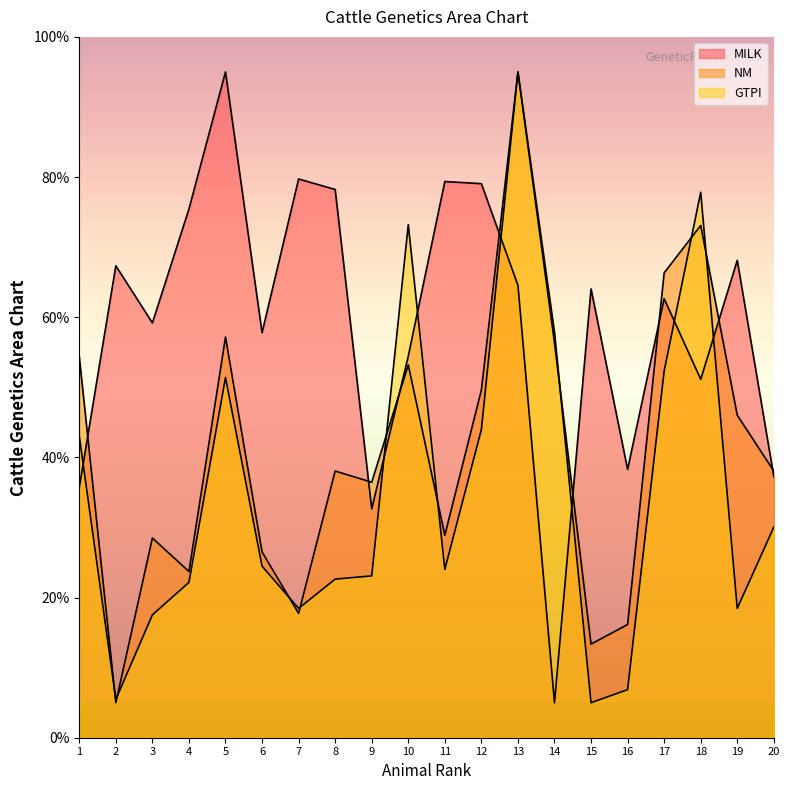

Reading left to right, what are all the values shown in this chart?

MILK: 1=35.7	2=67.3	3=59.2	4=75.4	5=95.0	6=57.8	7=79.7	8=78.2	9=32.7	10=54.4	11=79.4	12=79.1	13=64.6	14=5.0	15=64.0	16=38.3	17=62.6	18=51.1	19=68.1	20=37.3
NM: 1=54.4	2=5.0	3=28.5	4=23.7	5=57.2	6=26.5	7=17.7	8=38.1	9=36.5	10=53.2	11=28.9	12=49.6	13=95.0	14=56.4	15=13.4	16=16.2	17=66.3	18=73.1	19=46.0	20=38.1
GTPI: 1=43.0	2=5.5	3=17.5	4=22.2	5=51.4	6=24.5	7=18.5	8=22.6	9=23.1	10=73.2	11=24.0	12=44.0	13=95.0	14=57.9	15=5.0	16=6.9	17=52.3	18=77.8	19=18.5	20=30.1